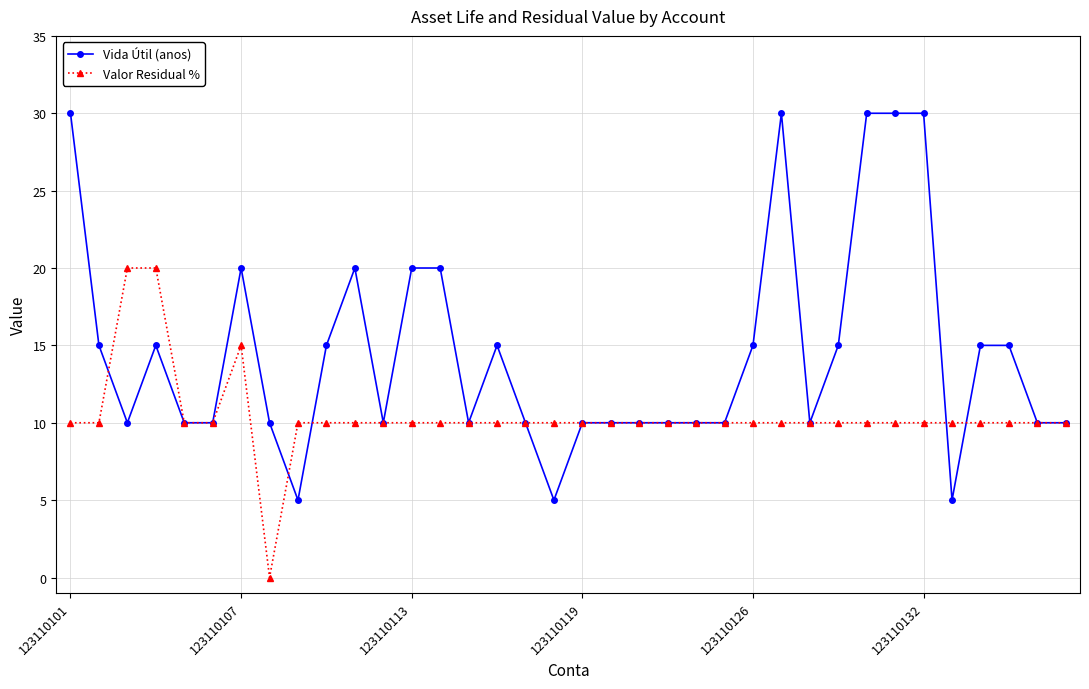

List the series in order of their peak value, lowest first.

Valor Residual %, Vida Útil (anos)